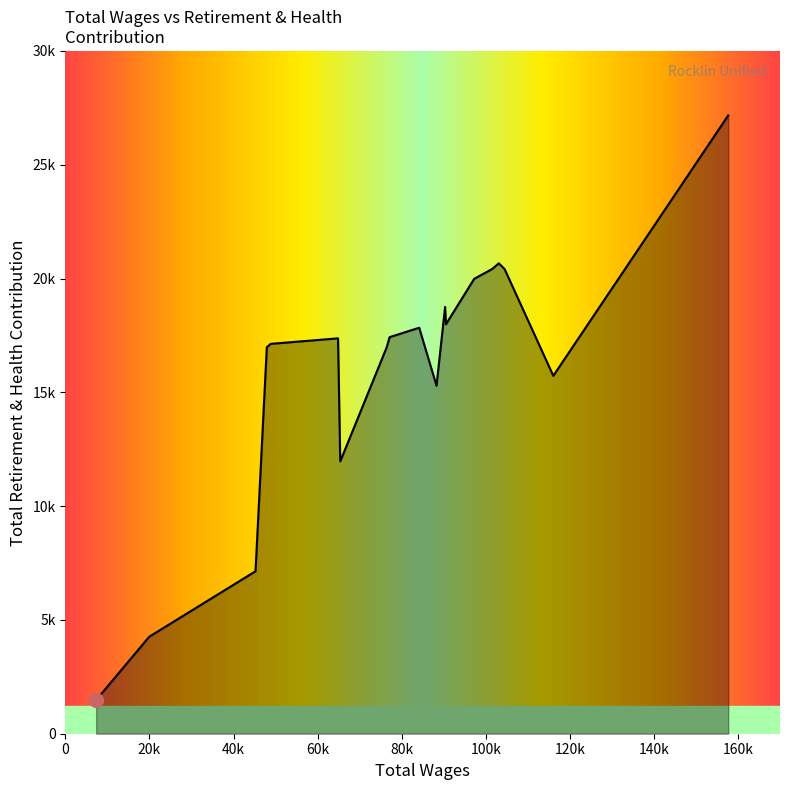

Is this an area chart (filled region under the line)?

Yes